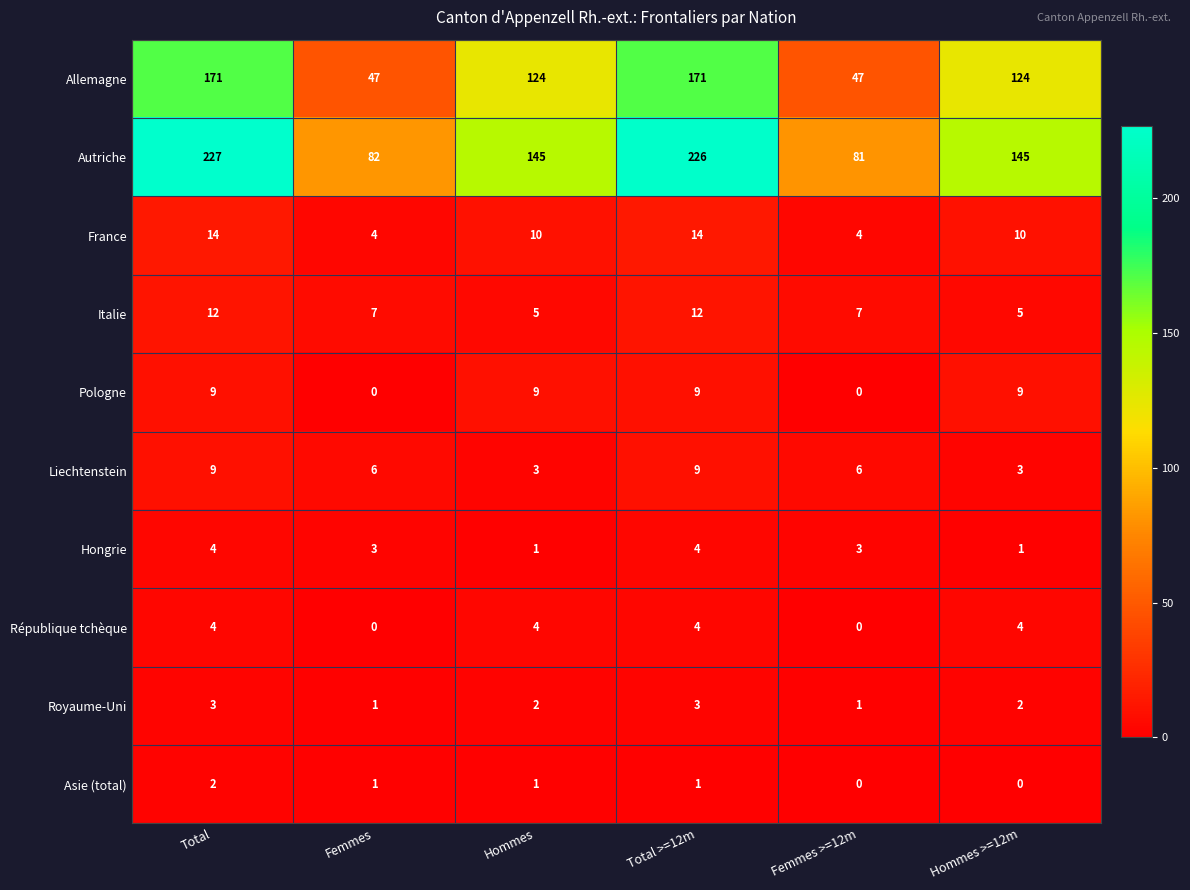

Is the value of Autriche at Femmes >=12m greater than the value of Royaume-Uni at Total?

Yes